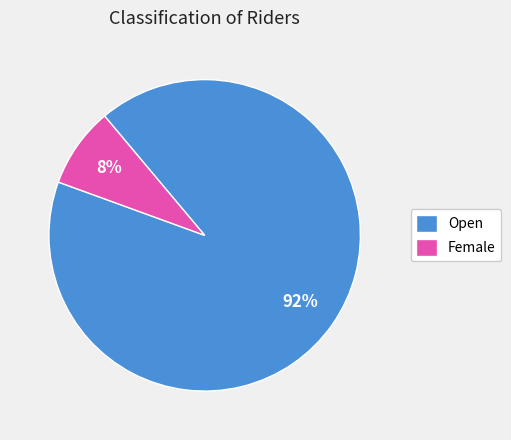

Rank the categories by value from lowest to highest.

Female, Open